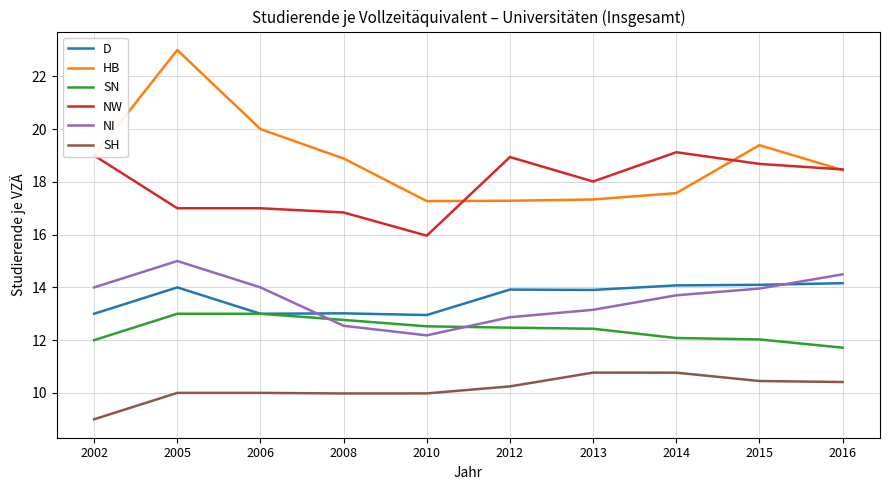

At how many categories does at least one series exceed 14?

10